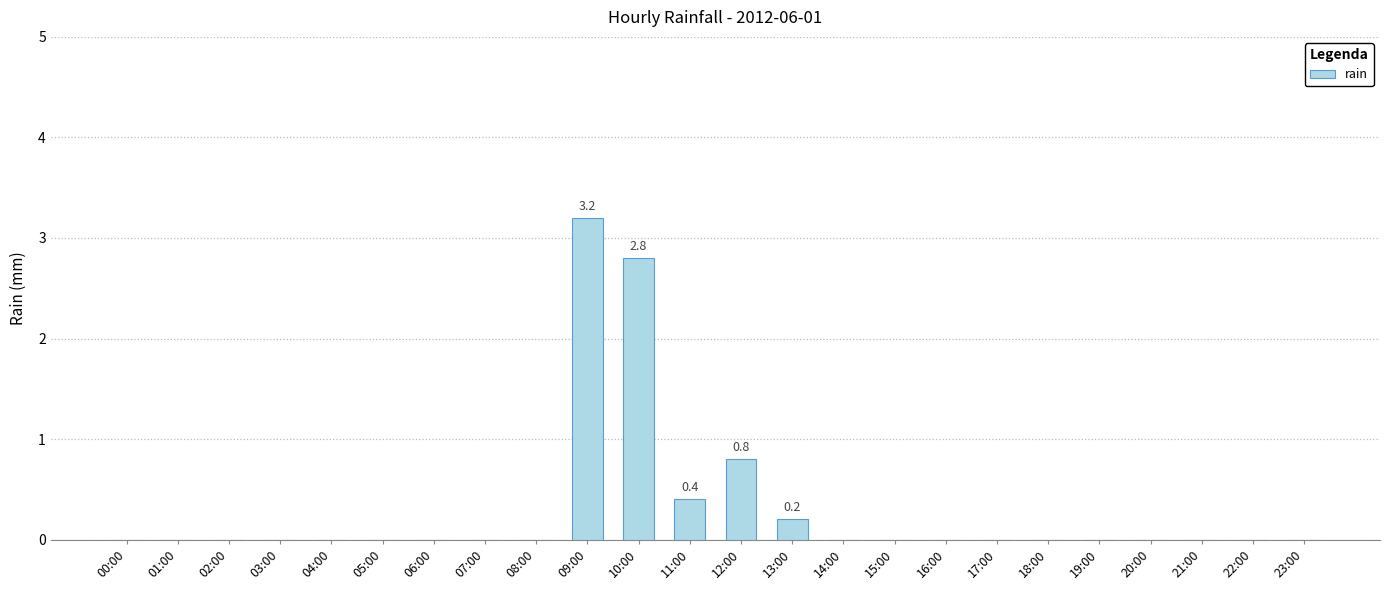

True or false: the data shows 0.0 at 18:00.

True